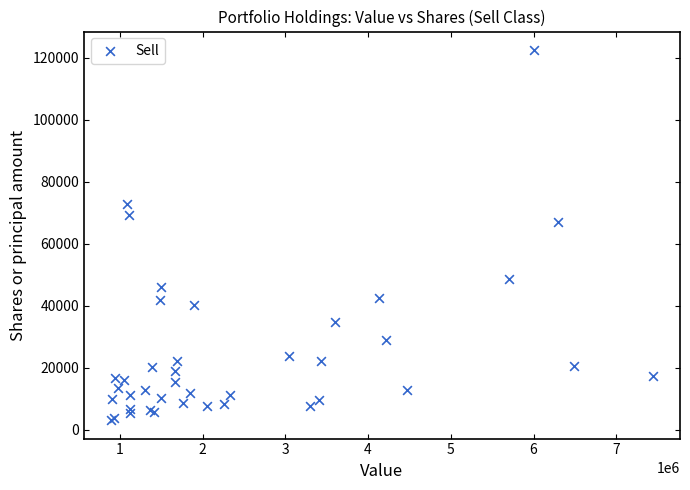

What Y value in the scatter plot is closest to 62819?

66892